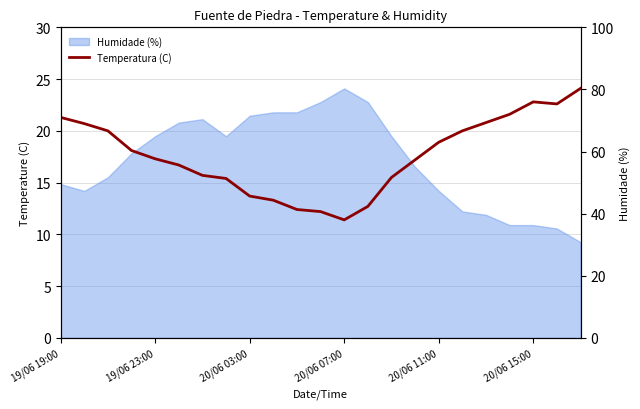

What is the maximum value shown in the chart?

24.1